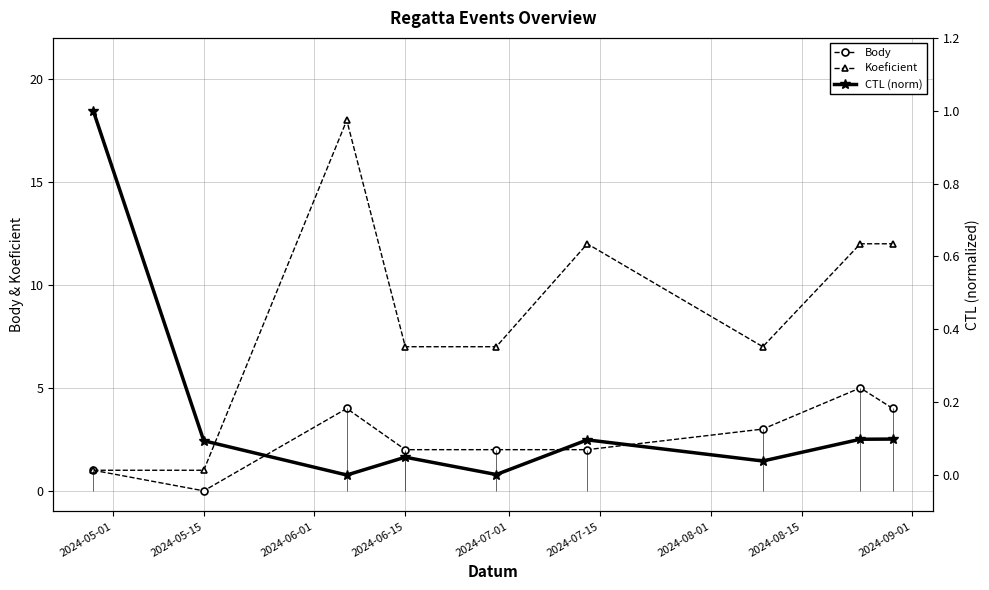

At which label does Body reach its minimum?

2024-05-15